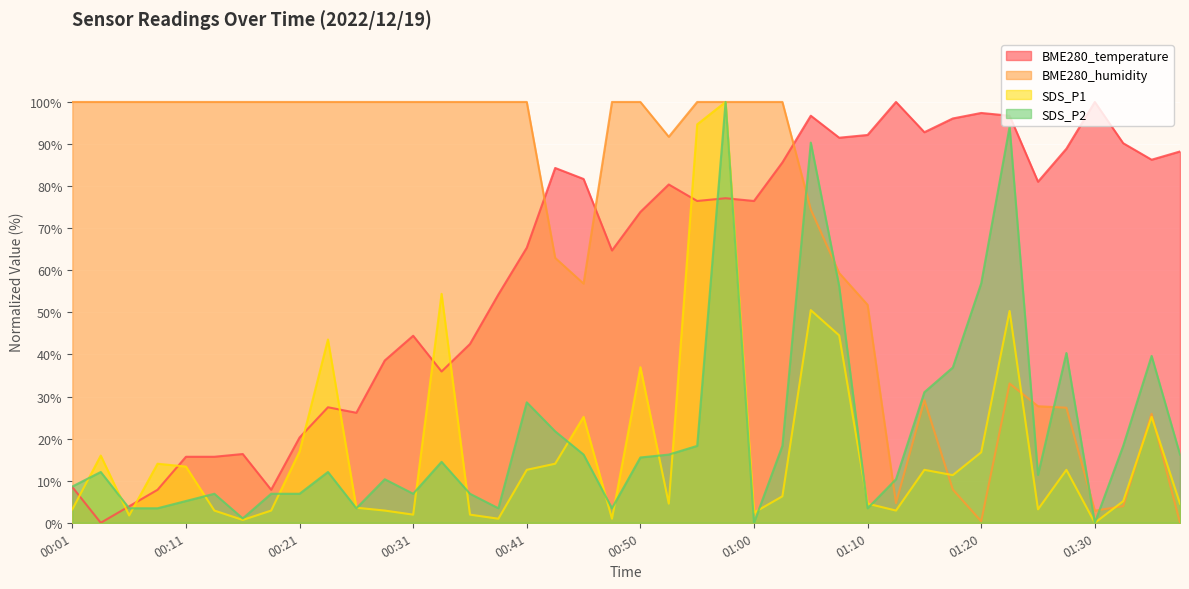

What is the sum of the BME280_humidity values at 01:15 and 01:05?

103.6